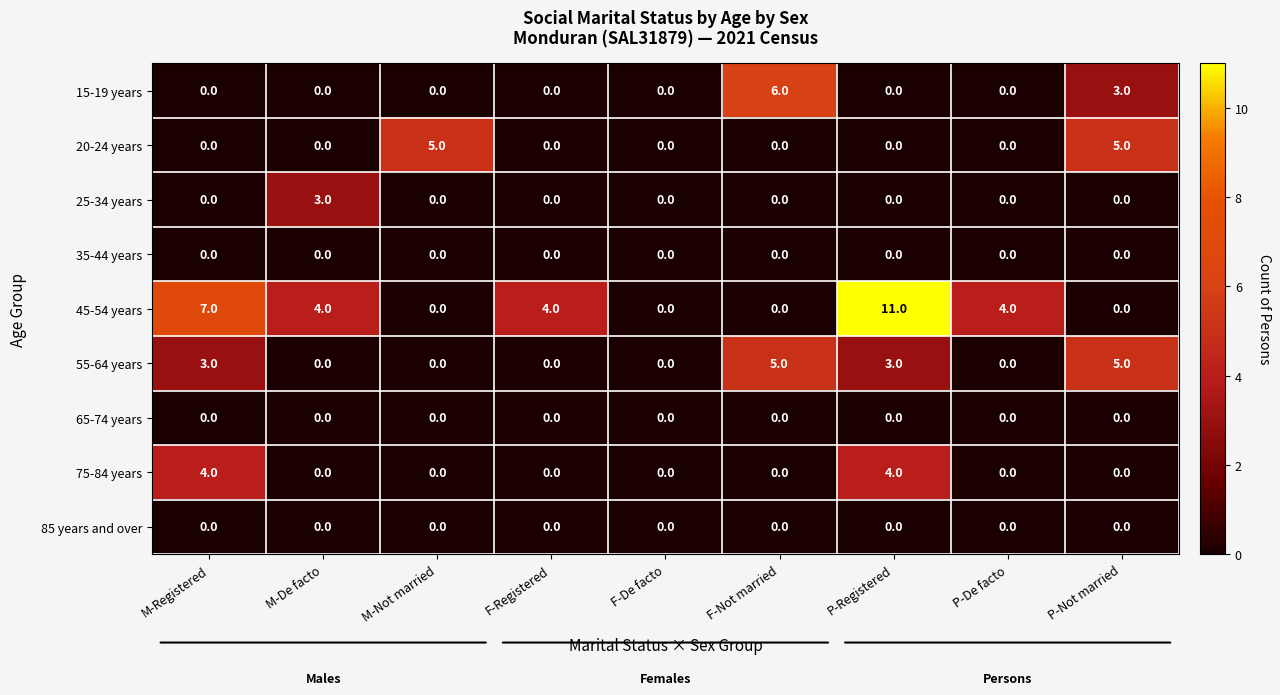

True or false: 20-24 years has a value of 2 at M-Not married.

False